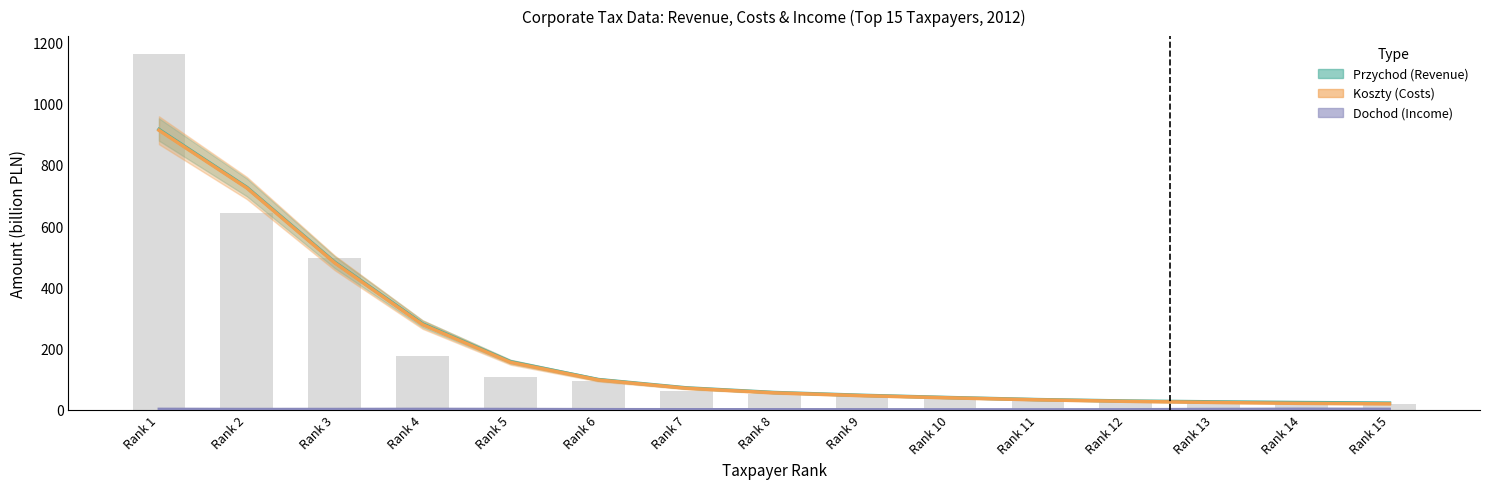

Is it true that Dochod (Income) equals 4.0 at Rank 14?

False